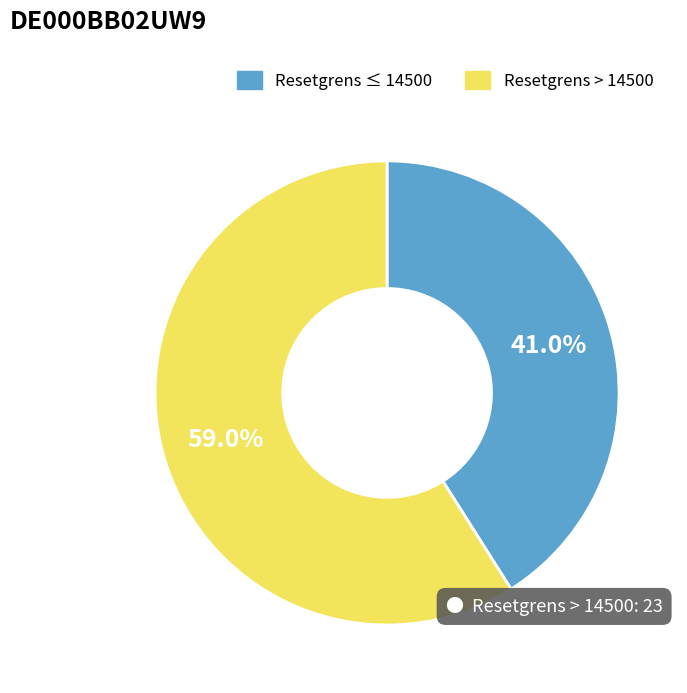

Is there a majority slice in this chart?

Yes